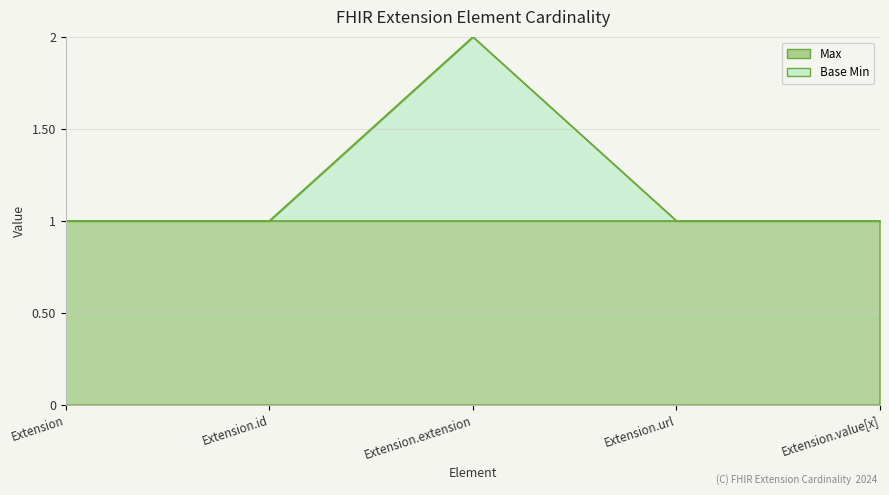

Does the chart have visible grid lines?

Yes